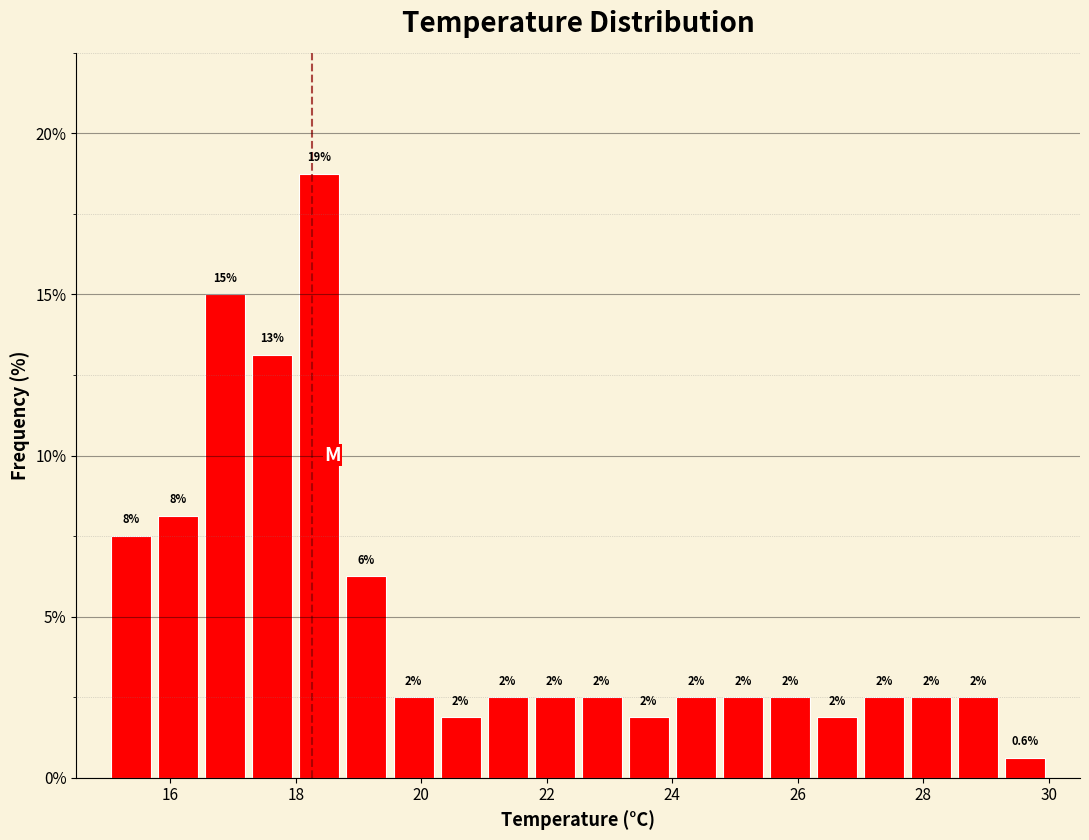

Around what value on the x-axis is the tallest bar? Give the approximate position of its centre, as read against the axis.

18.4